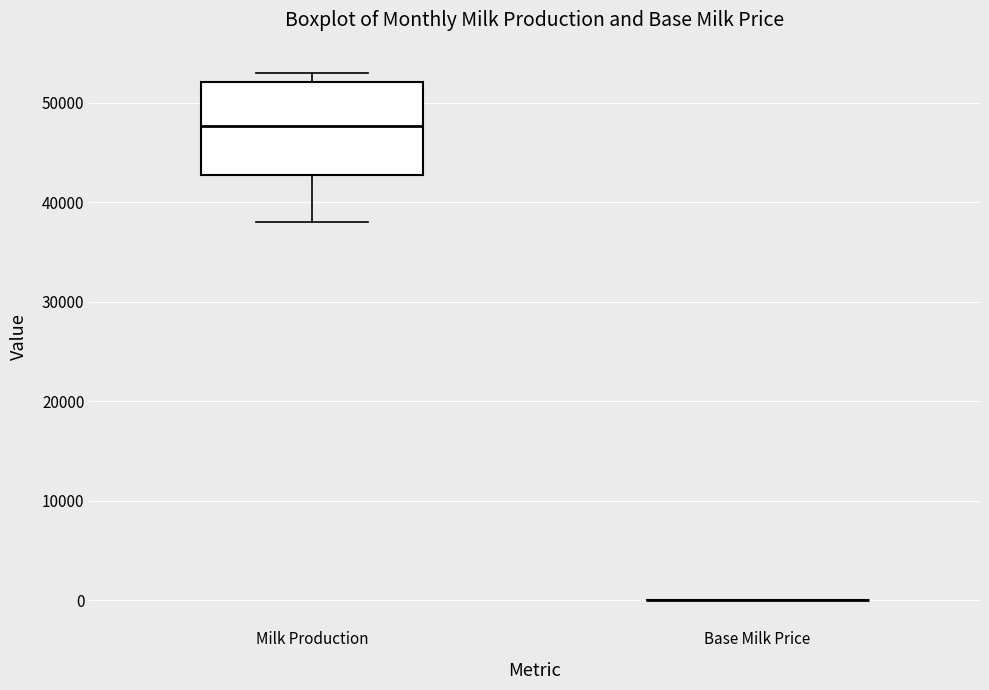

Where is the lower edge of the box for Milk Production on the y-axis? The values are not printed on the chart, so give them approximately, as read against the axis.

43000